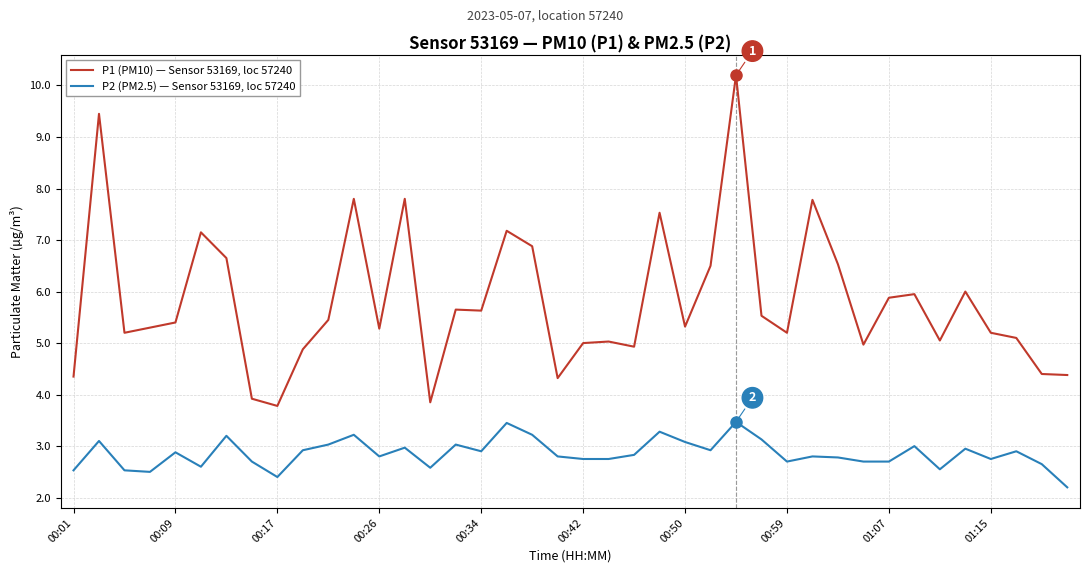

List the series in order of their overall mean, lowest first.

P2 (PM2.5) — Sensor 53169, loc 57240, P1 (PM10) — Sensor 53169, loc 57240